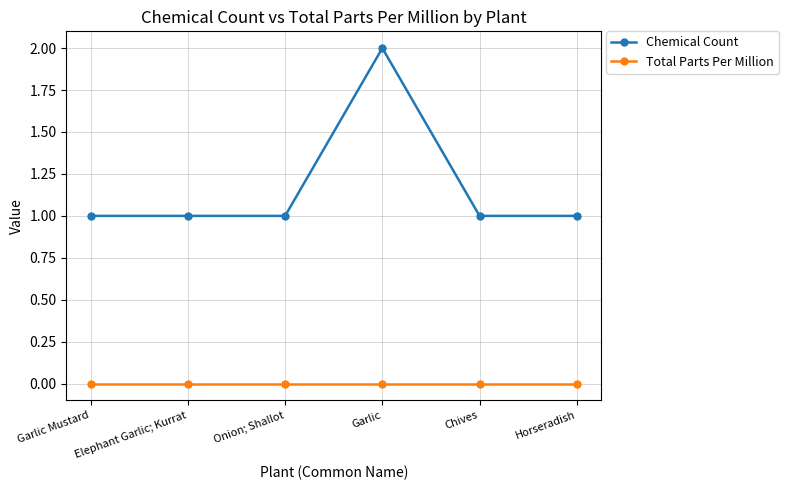

What is the maximum value shown in the chart?

2